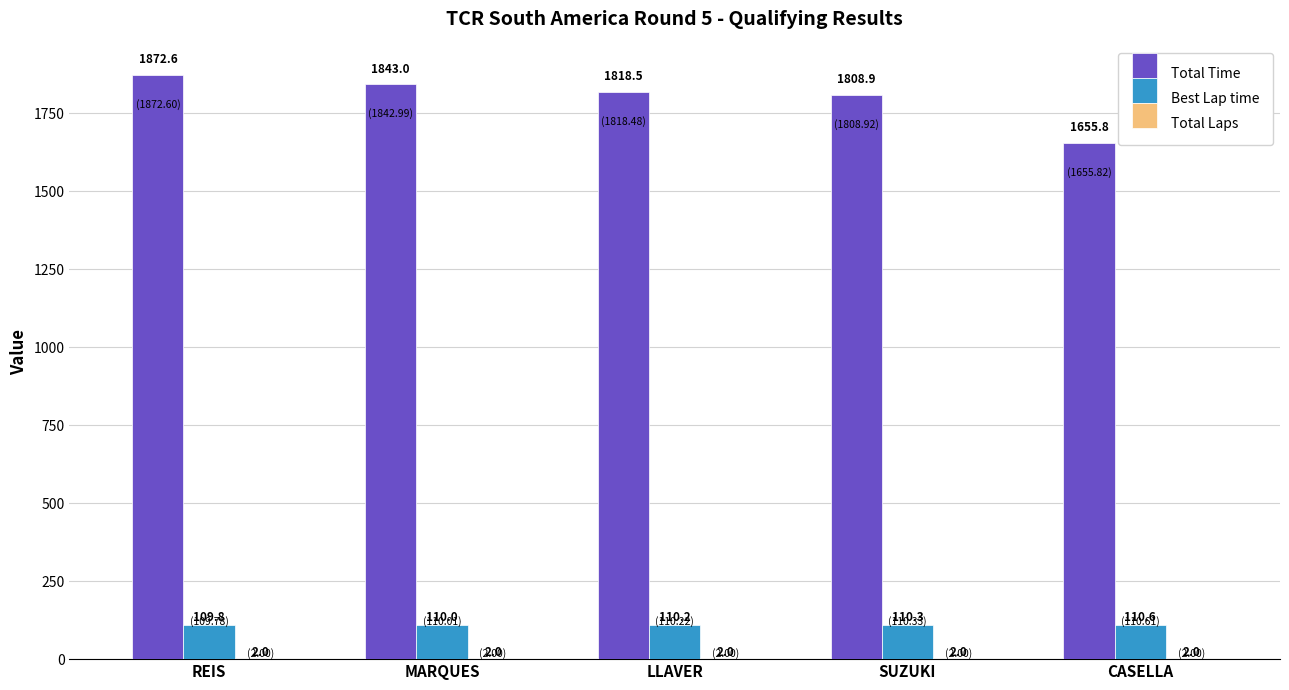

True or false: Total Time has a value of 1818.5 at LLAVER.

True